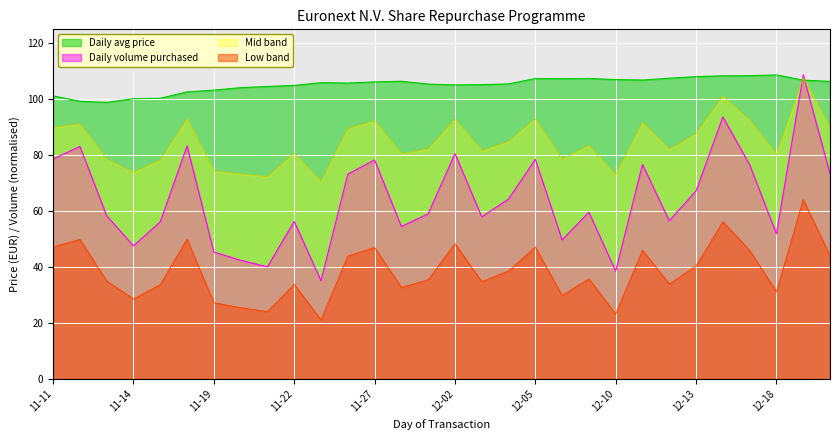

Is the value of Daily volume purchased at 2024-12-16 greater than the value of Daily avg price at 2024-12-12?

No